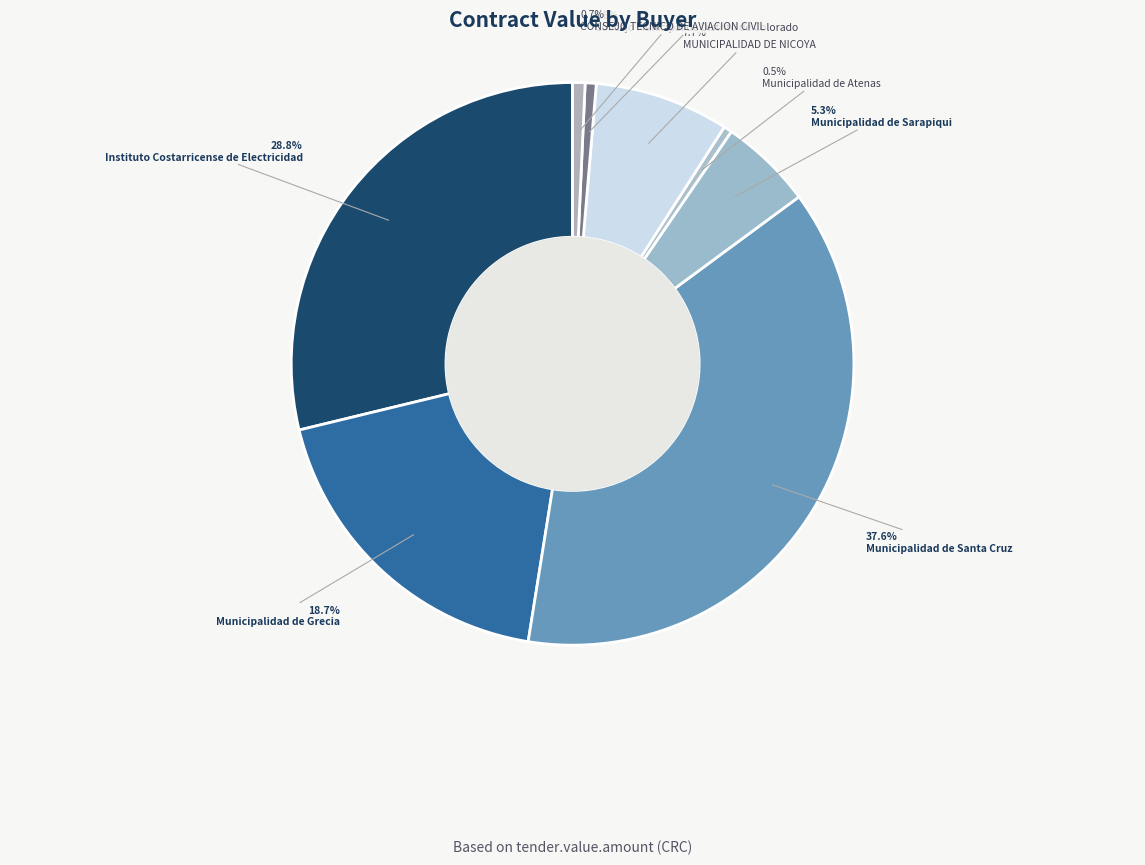

Do Municipalidad de Grecia and Concejo Municipal de Distrito de Colorado together represent more than half of the pie?

No